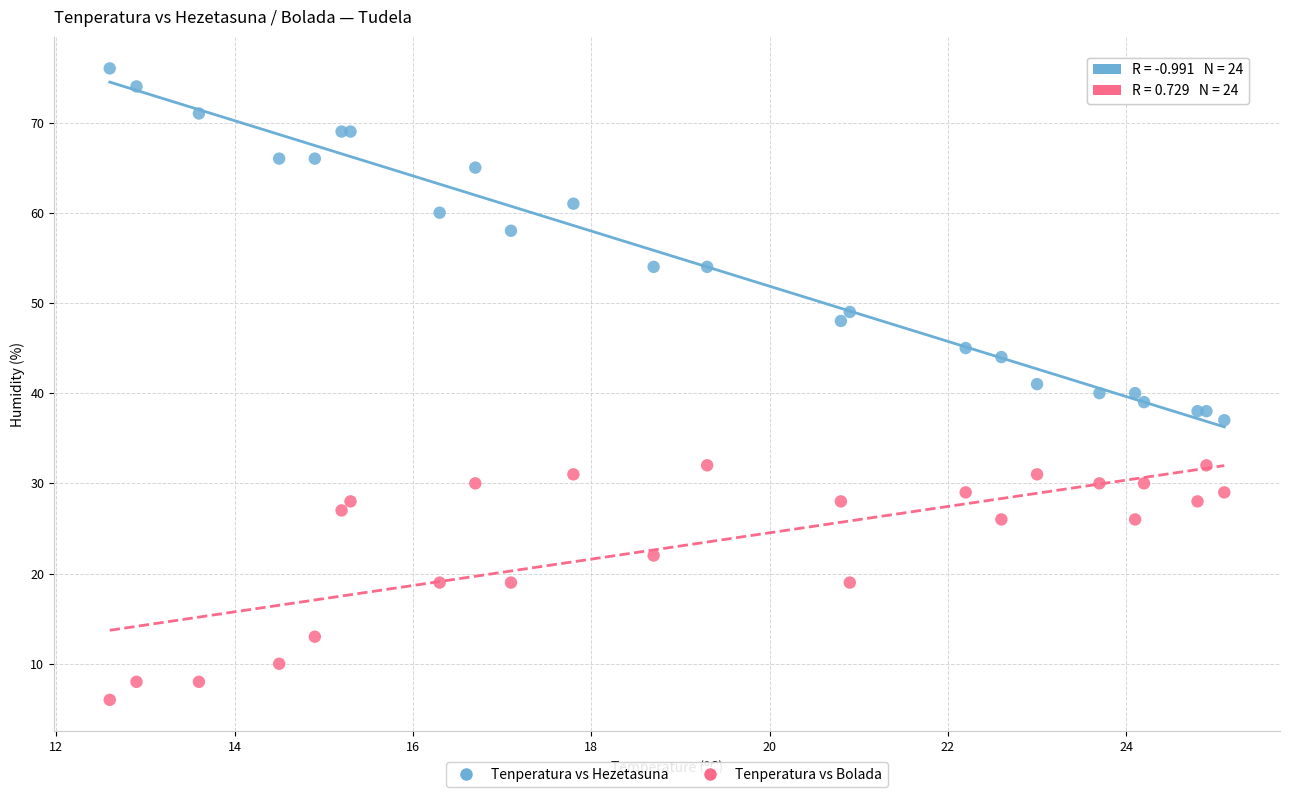

Which series contains the highest Y value?

Tenperatura vs Hezetasuna